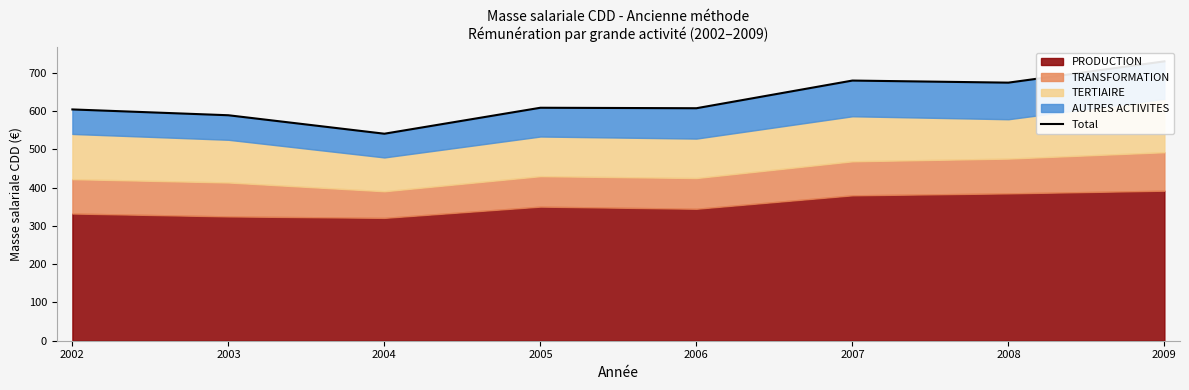

What is the greatest value displayed?

730.0